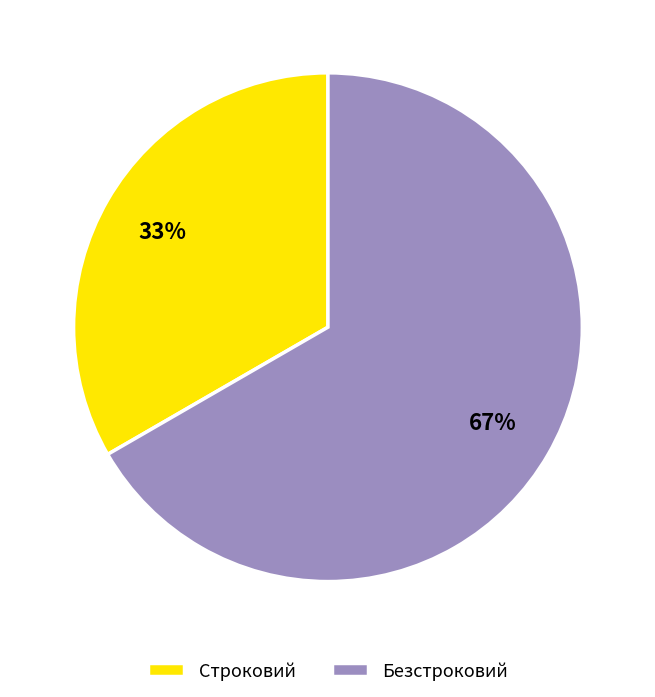

Do Строковий and Безстроковий together represent more than half of the pie?

Yes